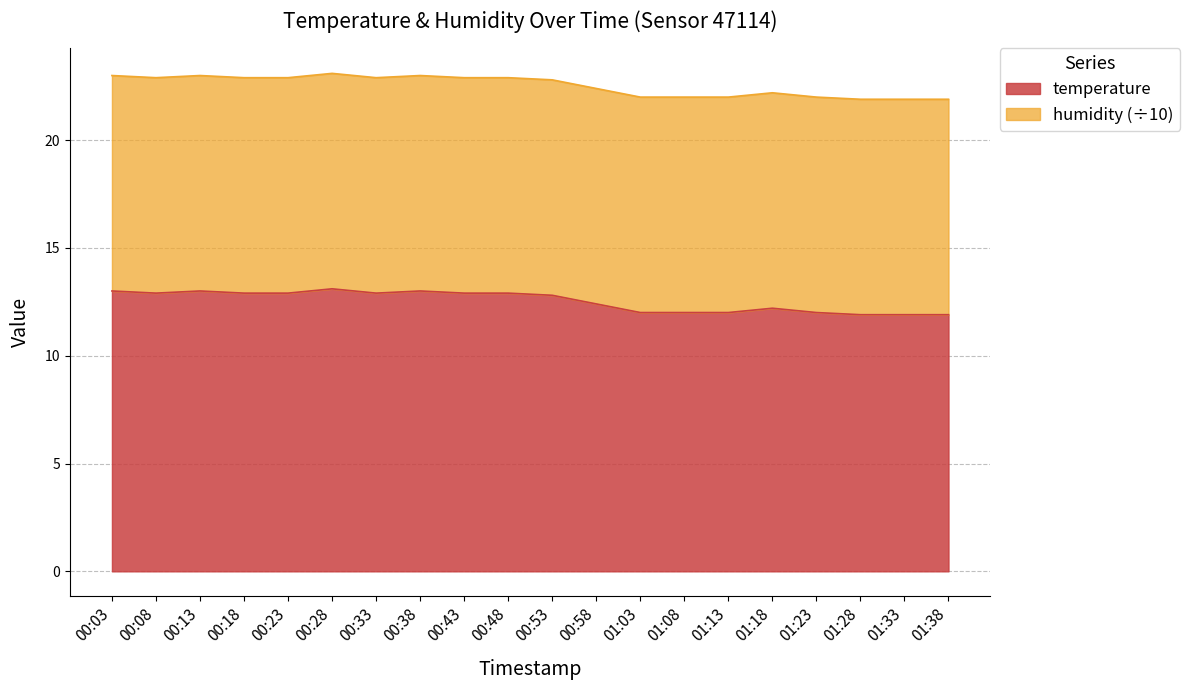

How many interior local valleys (lower than both neighbors) does the data have?

2